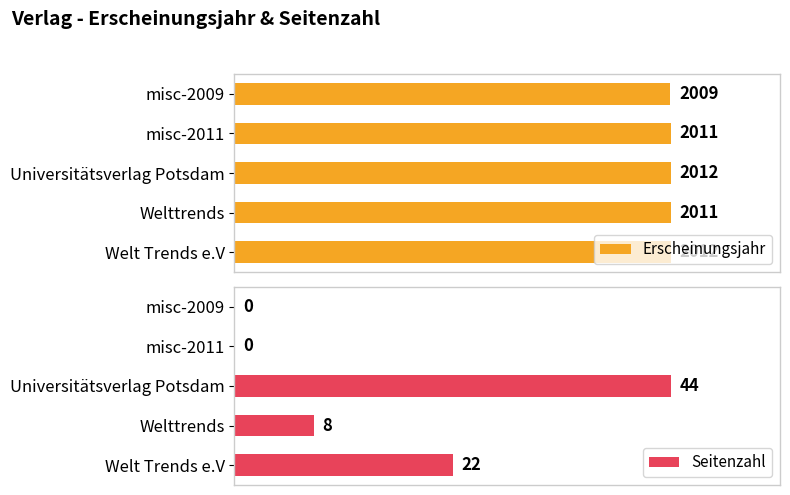

At which label does Erscheinungsjahr reach its minimum?

misc-2009